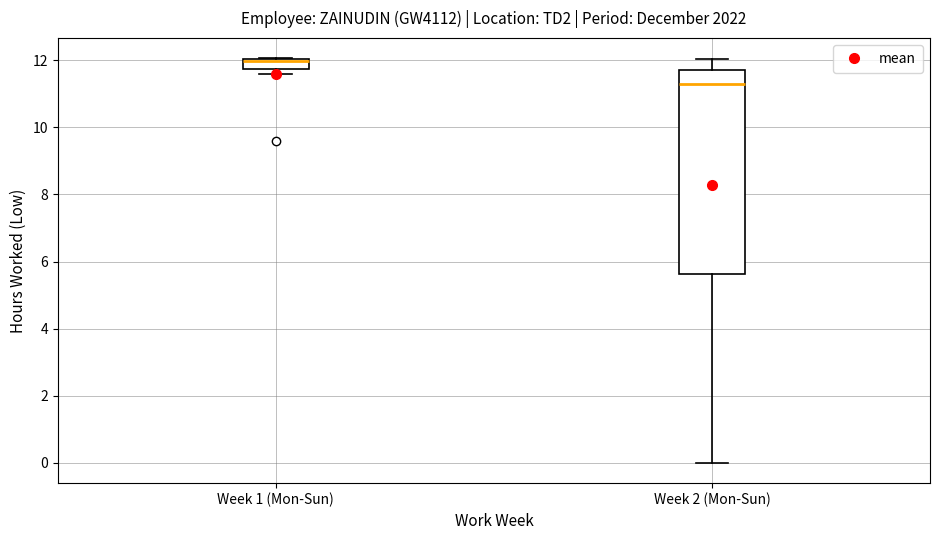

Where is the lower edge of the box for Week 1 (Mon-Sun) on the y-axis? The values are not printed on the chart, so give them approximately, as read against the axis.

11.8